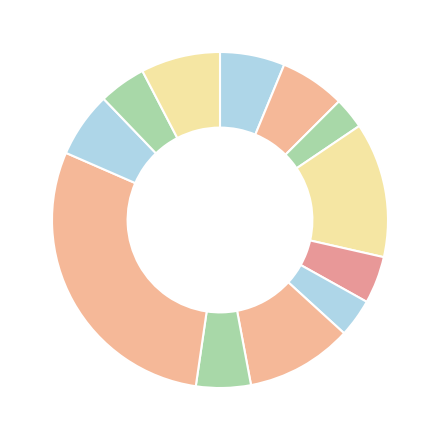

Does any single category account for the majority?

No